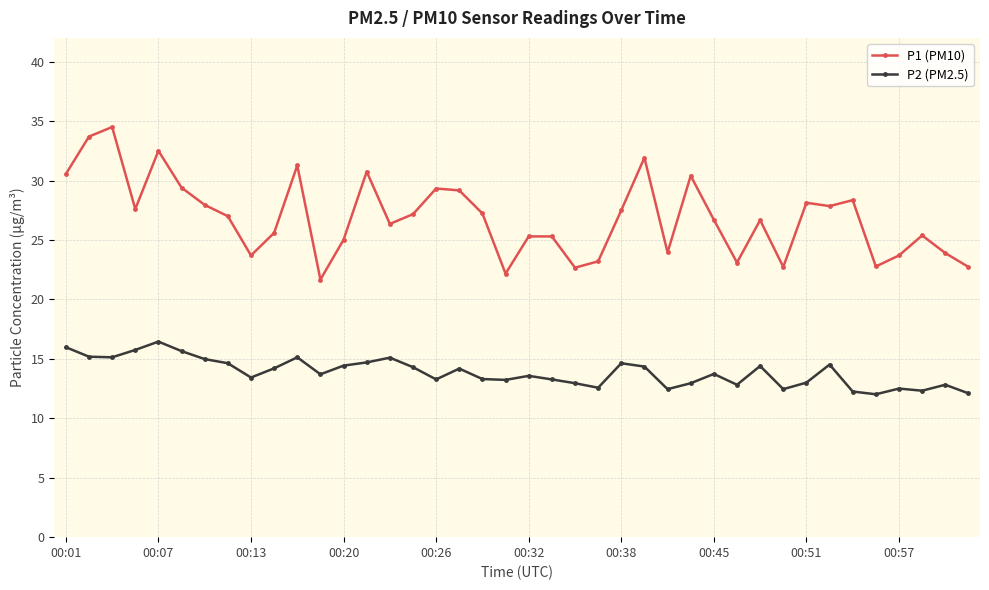

Which series has the widest spread of values?

P1 (PM10)